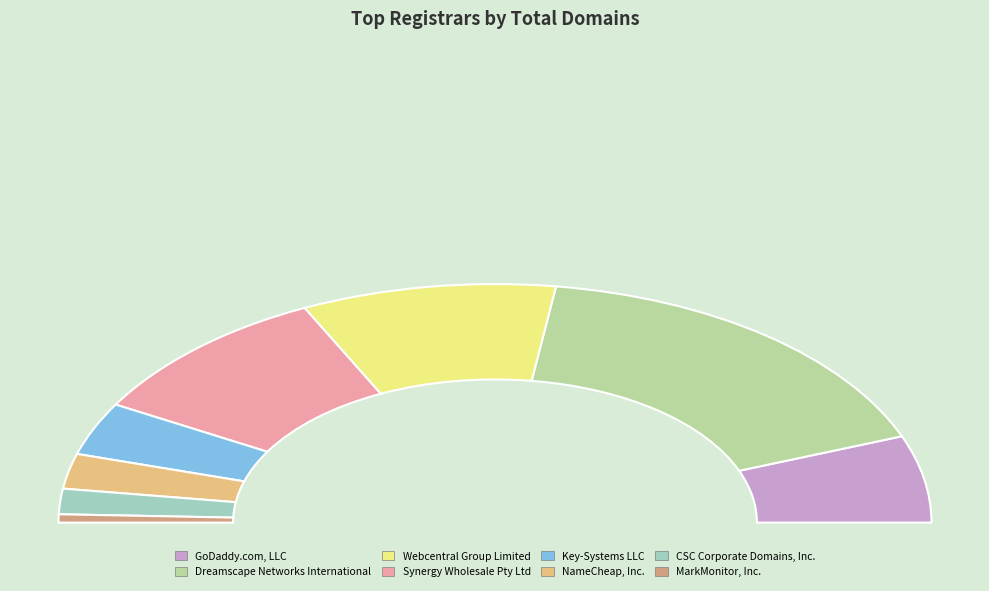

Approximately how many times larger is the value at GoDaddy.com, LLC compared to Key-Systems LLC?

1.6